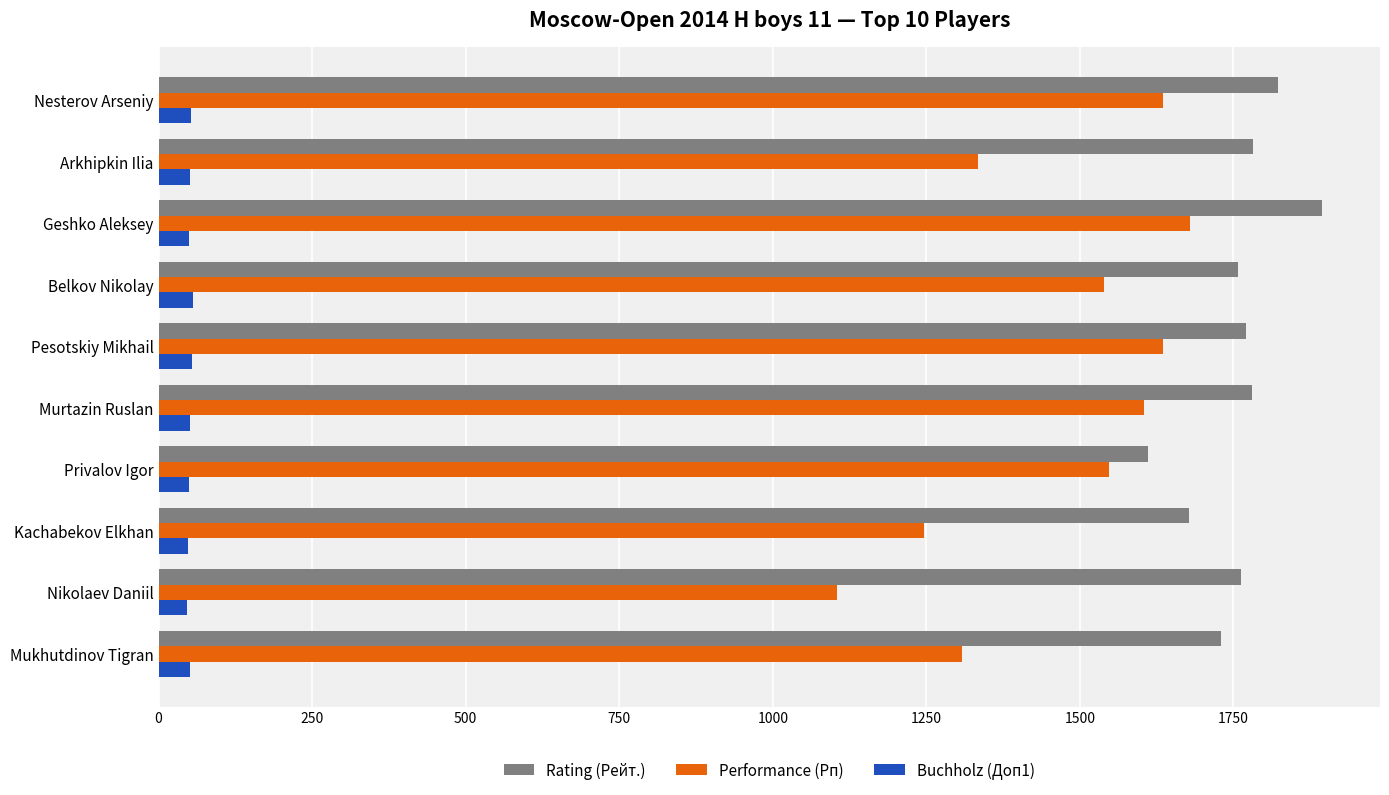

At which category is the sum across all series the highest?

Geshko Aleksey